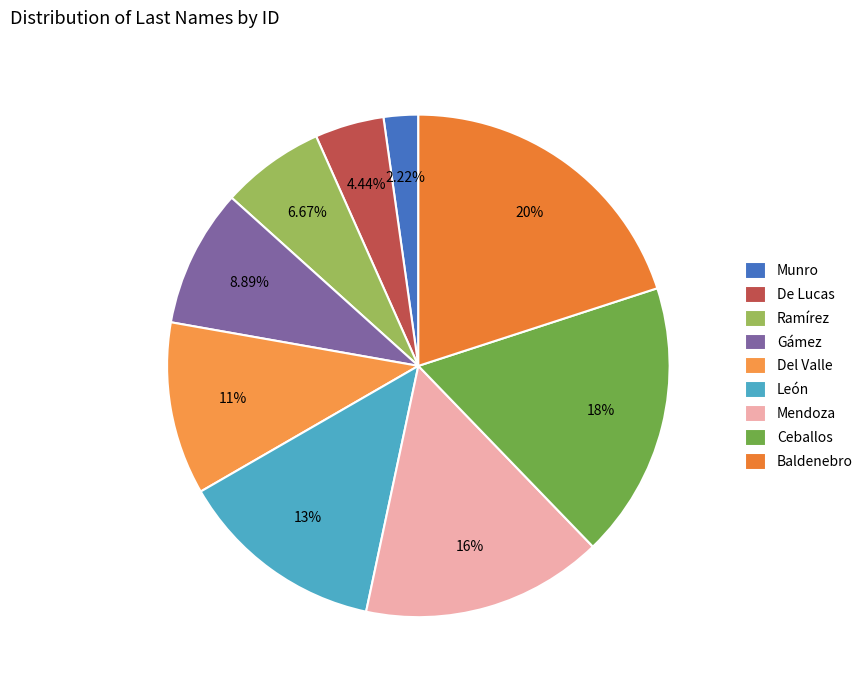

Rank the categories by value from lowest to highest.

Munro, De Lucas, Ramírez, Gámez, Del Valle, León, Mendoza, Ceballos, Baldenebro